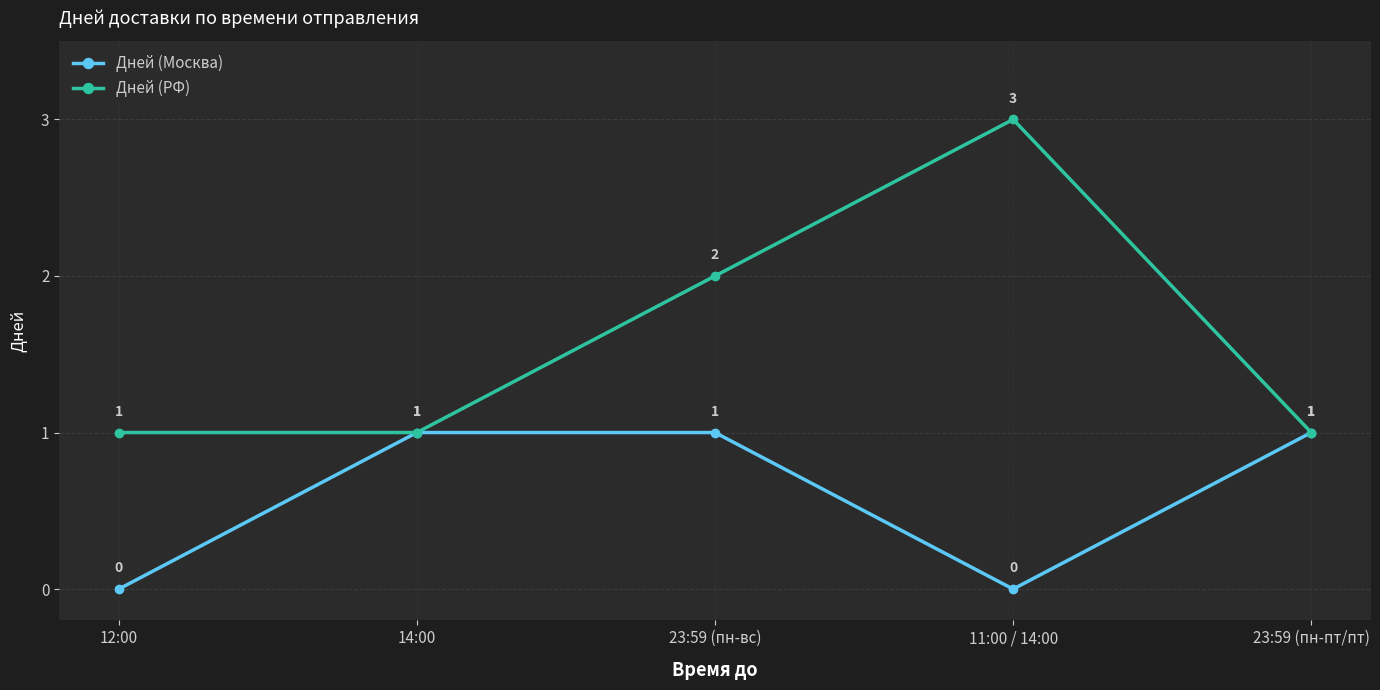

What position from the left is 23:59 (пн-пт/пт)?

5